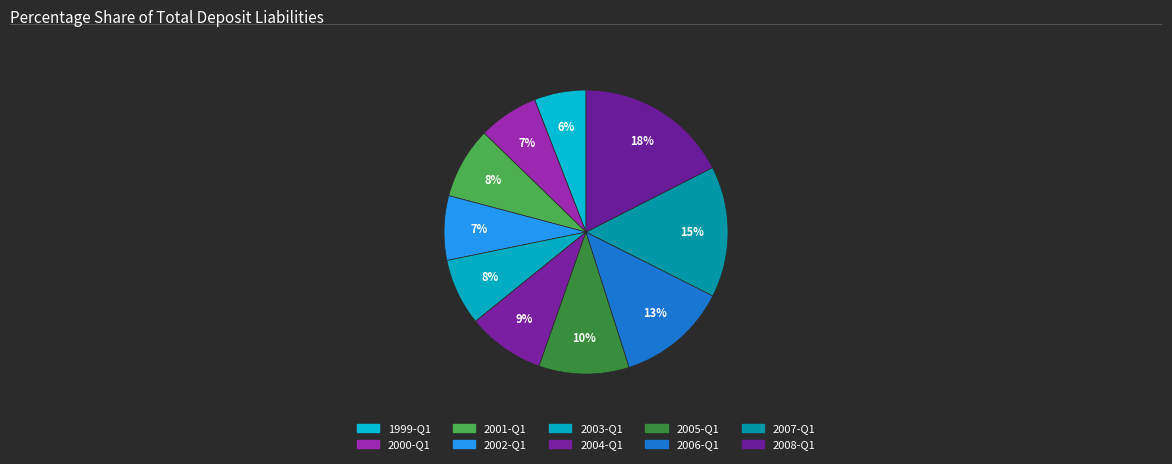

Rank the categories by value from lowest to highest.

1999-Q1, 2000-Q1, 2002-Q1, 2003-Q1, 2001-Q1, 2004-Q1, 2005-Q1, 2006-Q1, 2007-Q1, 2008-Q1